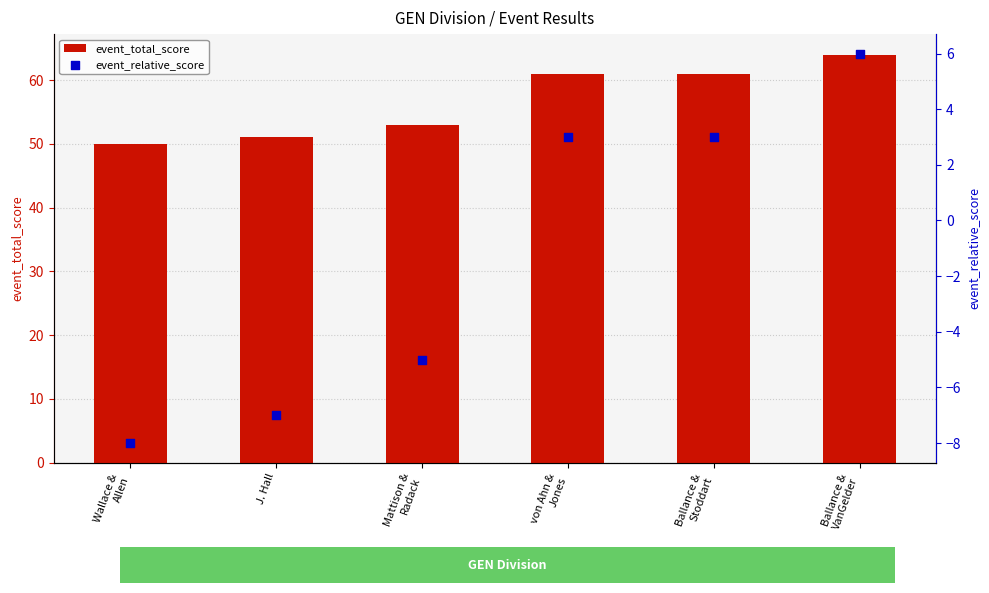

Is the value of event_relative_score at Ballance &
Stoddart greater than the value of event_total_score at Ballance &
Stoddart?

No